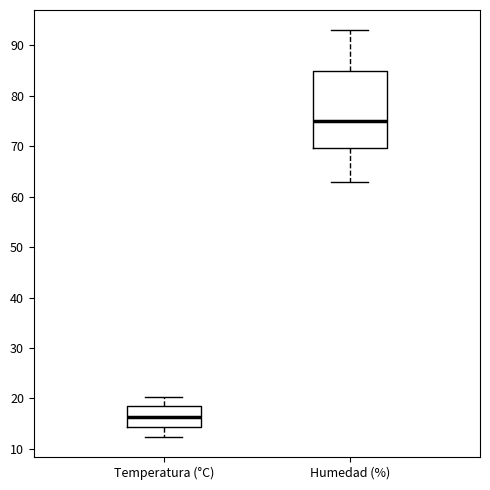

Reading left to right, read every box against the y-axis: the position of its median line, the range the box covers, and the ends of its whiskers. The values are not printed on the chart, so give them approximately, as read against the axis.

Temperatura (°C): median 16, box 14 to 19, whiskers 12 to 20
Humedad (%): median 75, box 70 to 85, whiskers 63 to 93